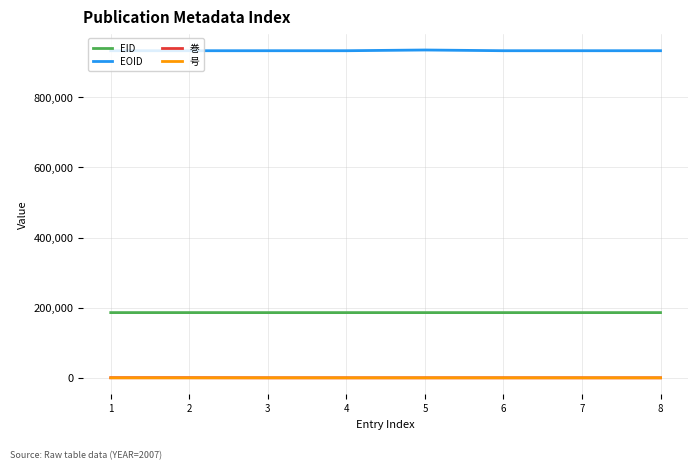

What is the lowest value of the EOID series?

932536